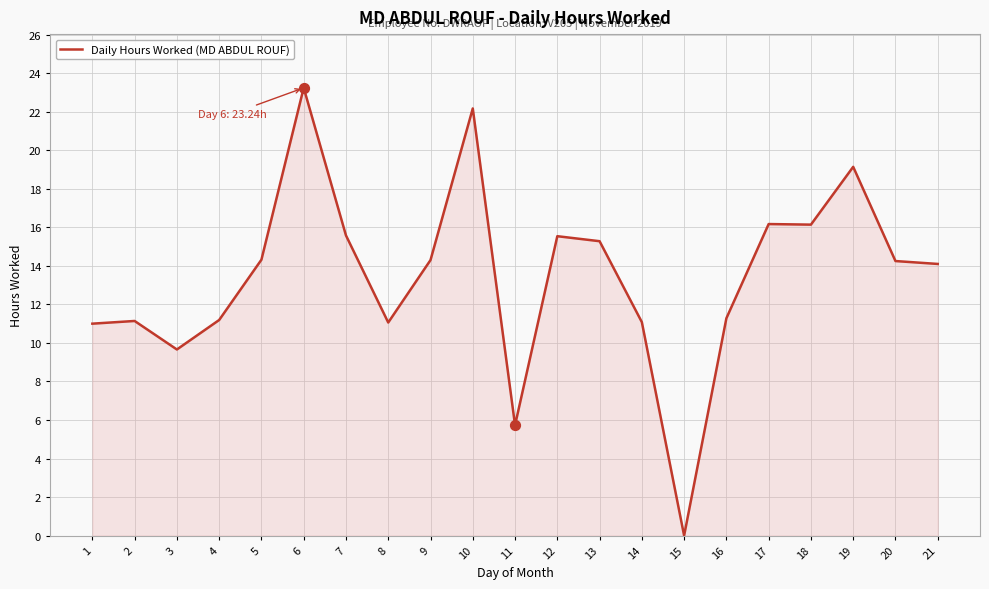

Approximately how many times larger is the value at 4 compared to 12?

0.7